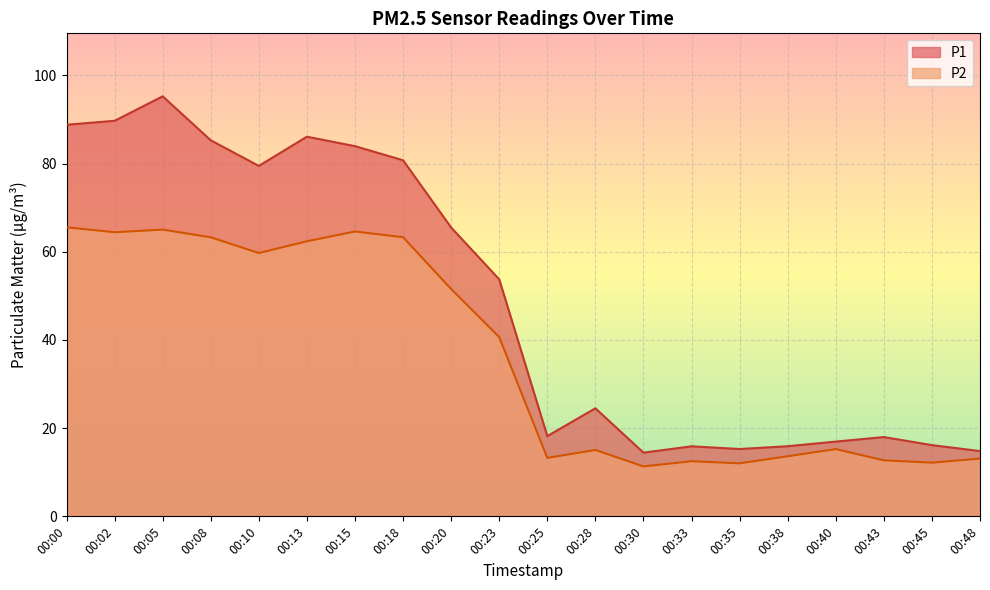

At how many categories does at least one series exceed 67?

8